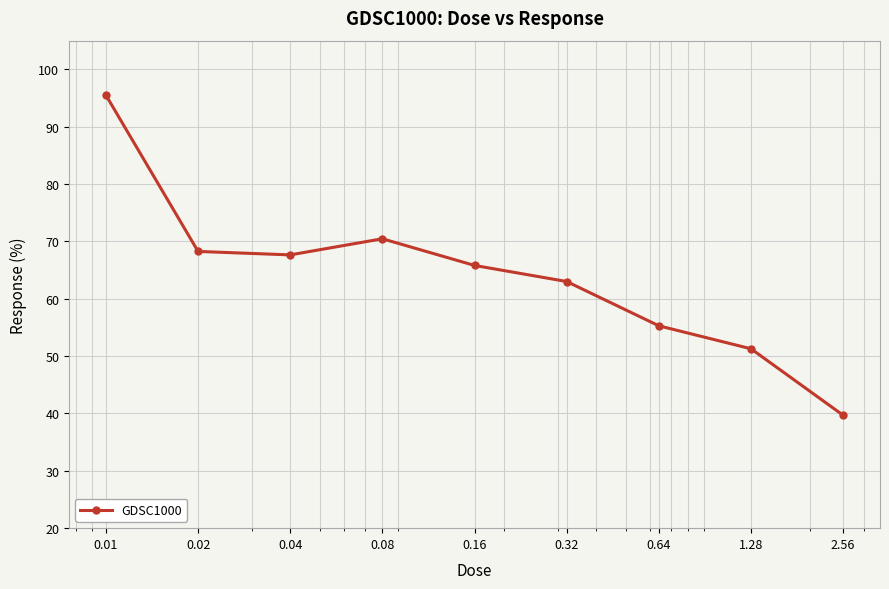

Reading left to right, transcribe all the data shown in this chart.

95.5	68.3	67.6	70.5	65.8	63.0	55.3	51.3	39.7